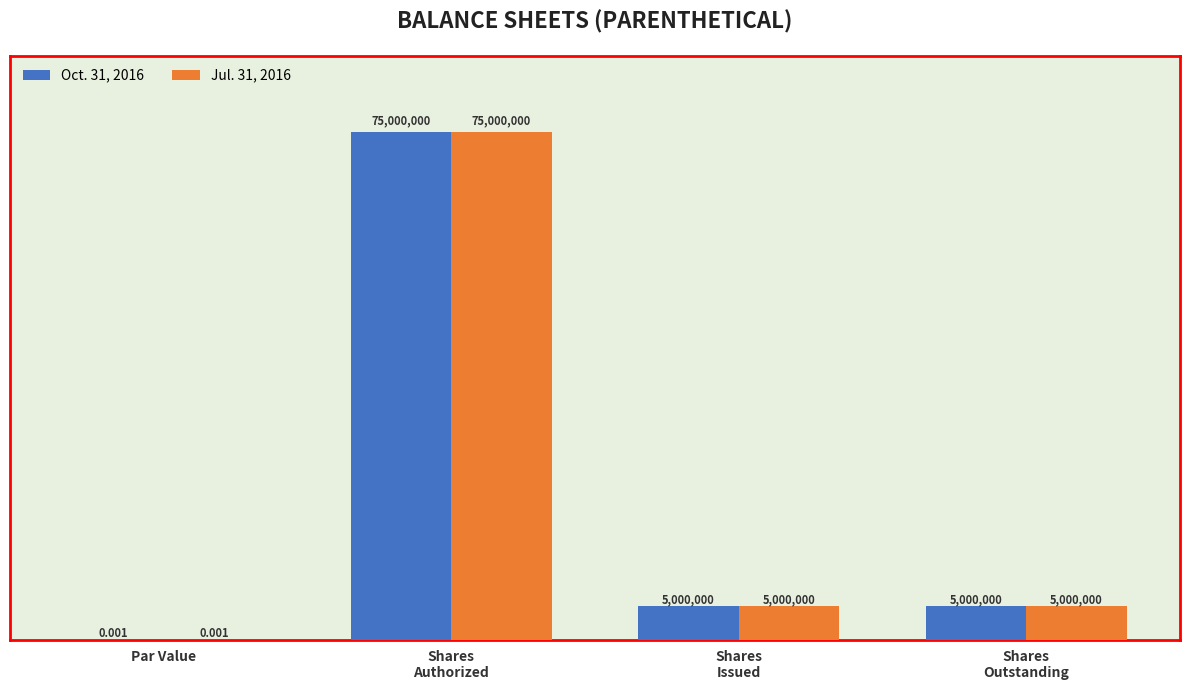

What is the sum of all Oct. 31, 2016 values?

85000000.0